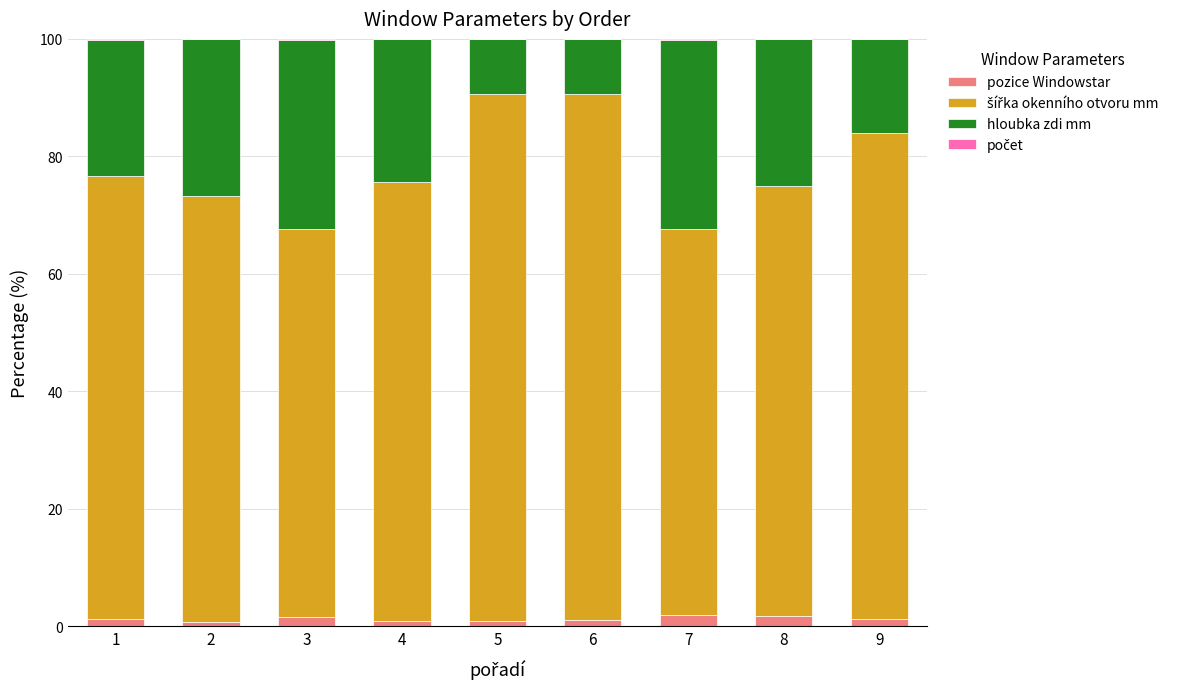

What is the highest value of the pozice Windowstar series?

2.0